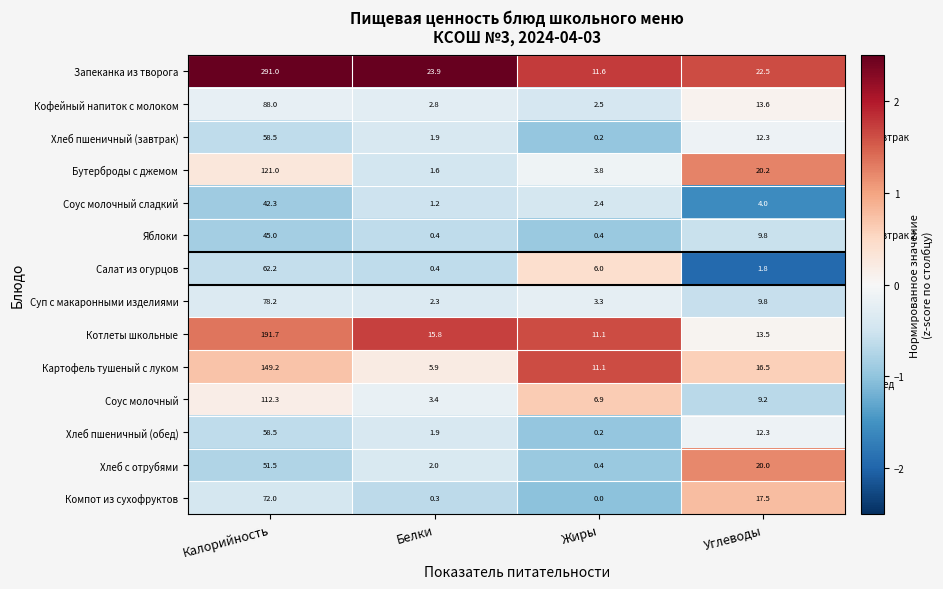

Which series has the largest total across all categories?

Запеканка из творога